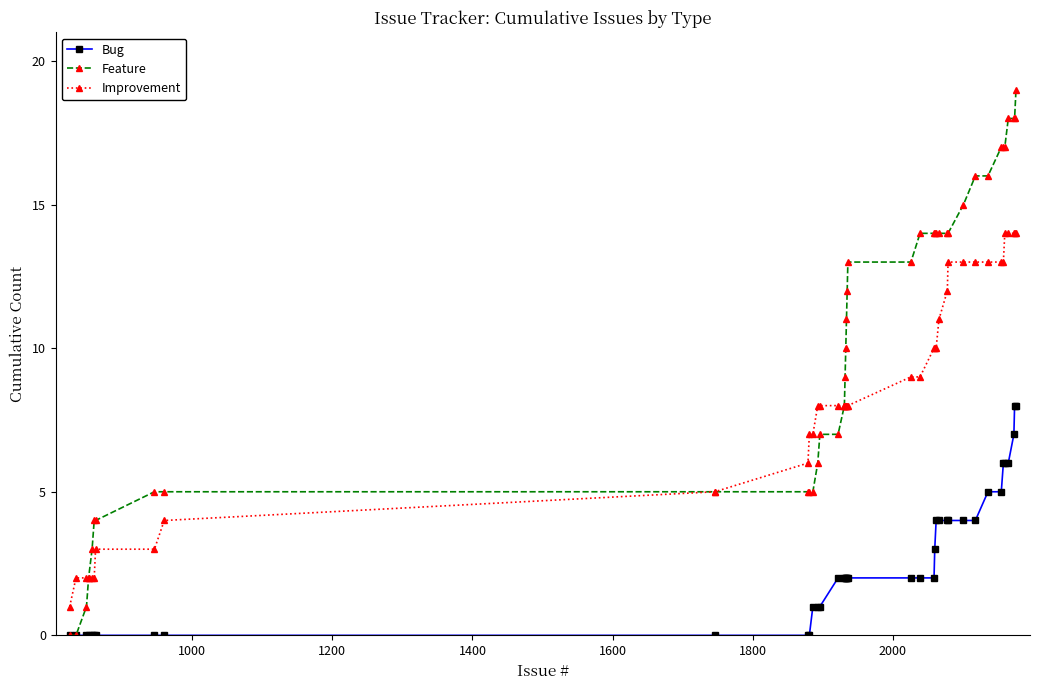

True or false: Bug and Improvement cross at least once.

False